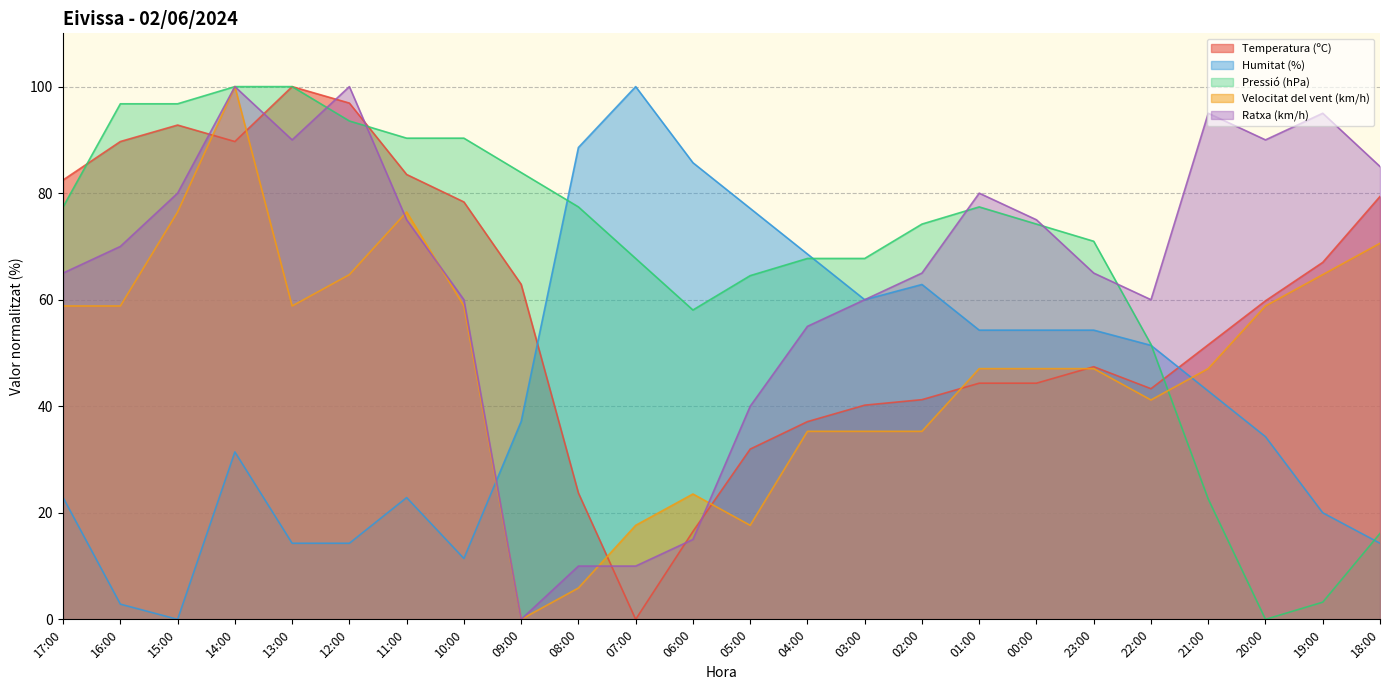

True or false: Humitat (%) and Velocitat del vent (km/h) intersect in this chart.

True